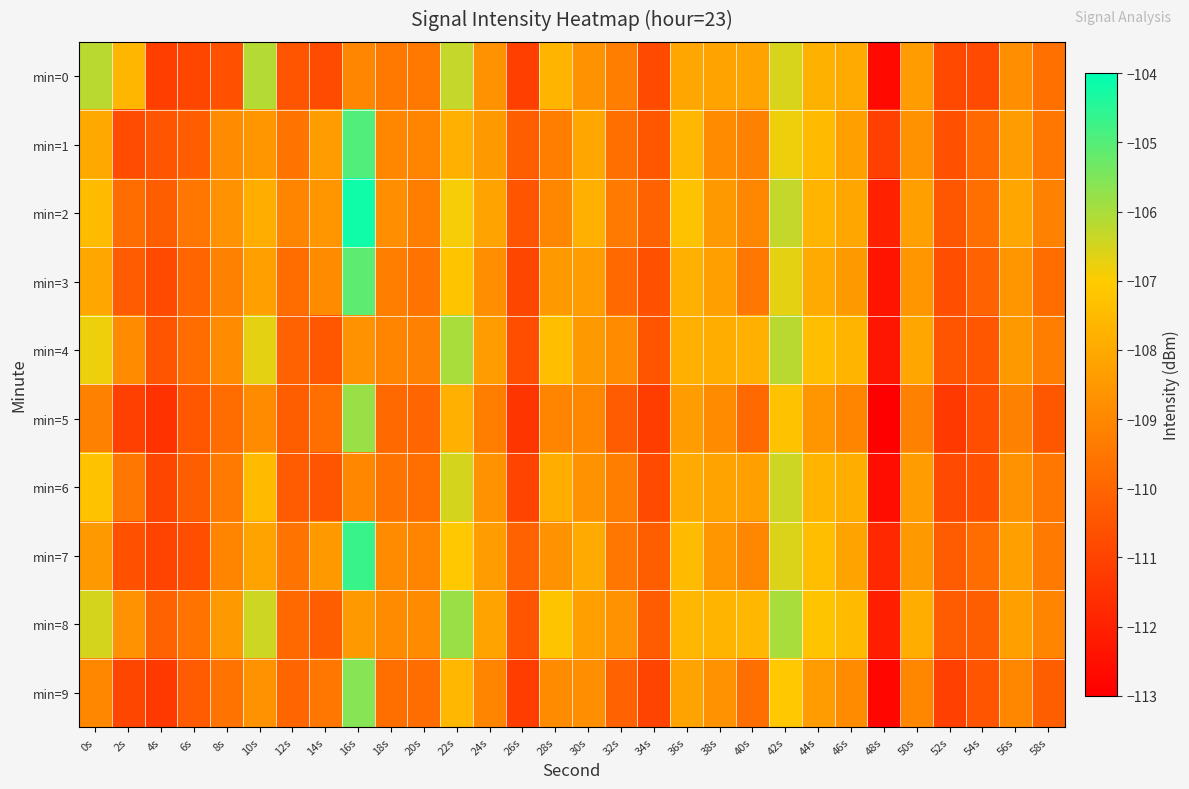

Which series has the largest total across all categories?

min=8